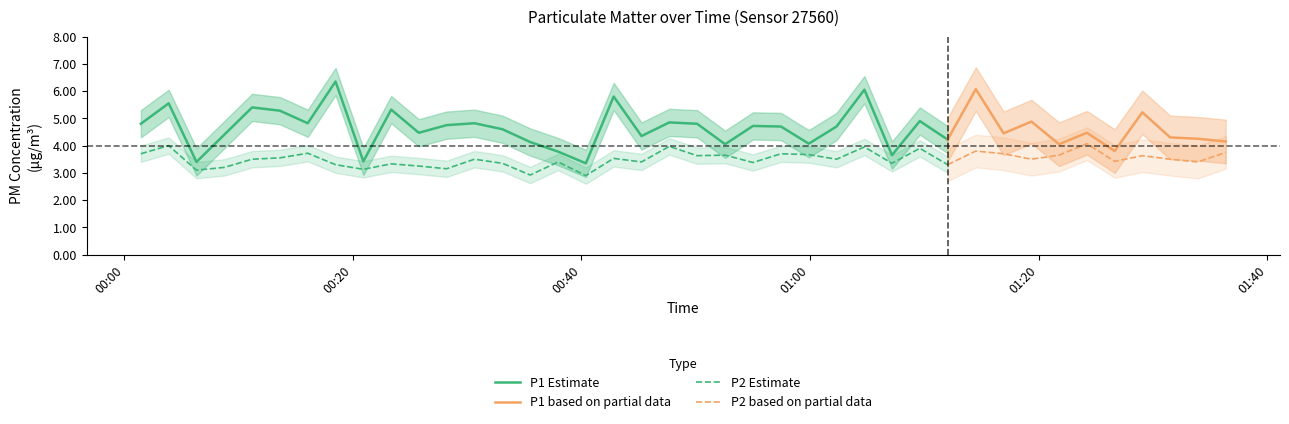

What is the sum of all P1 values?

185.1